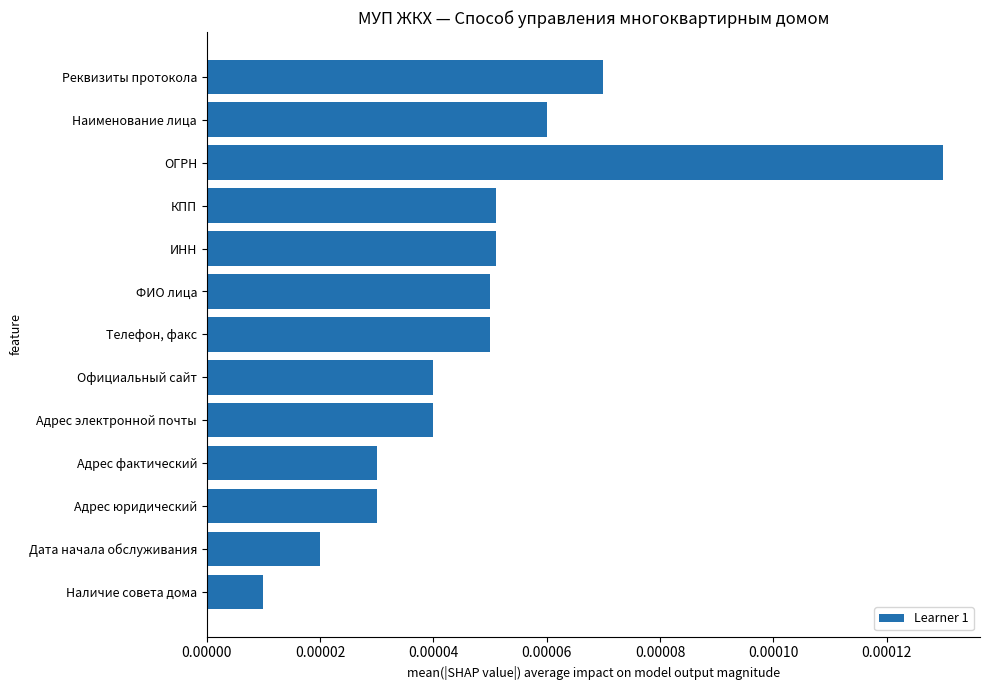

Which category has the highest value across all series?

ОГРН